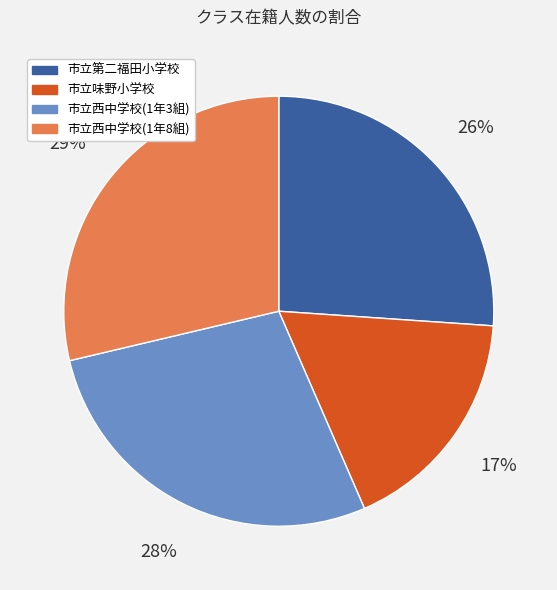

To the nearest percent, what is the combined percentage of 市立味野小学校 and 市立西中学校(1年8組)?

46%